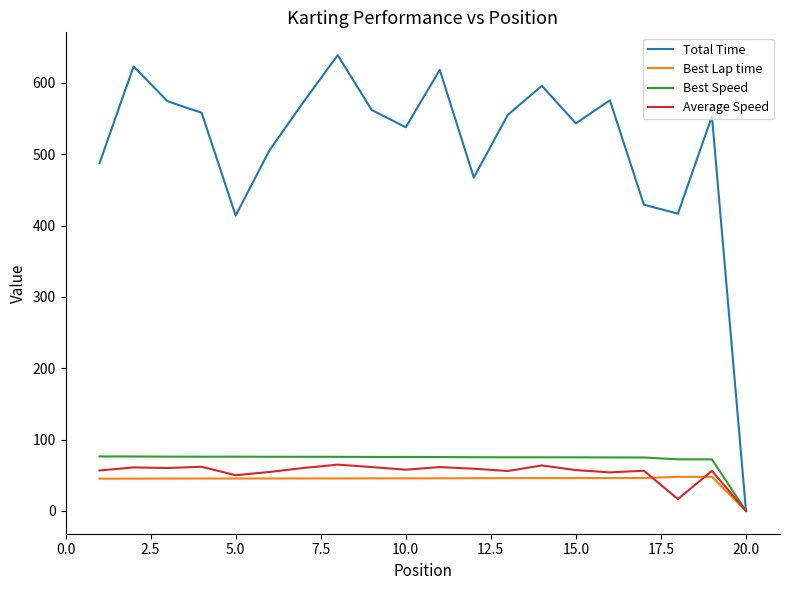

What is the maximum value for Best Speed?

76.4